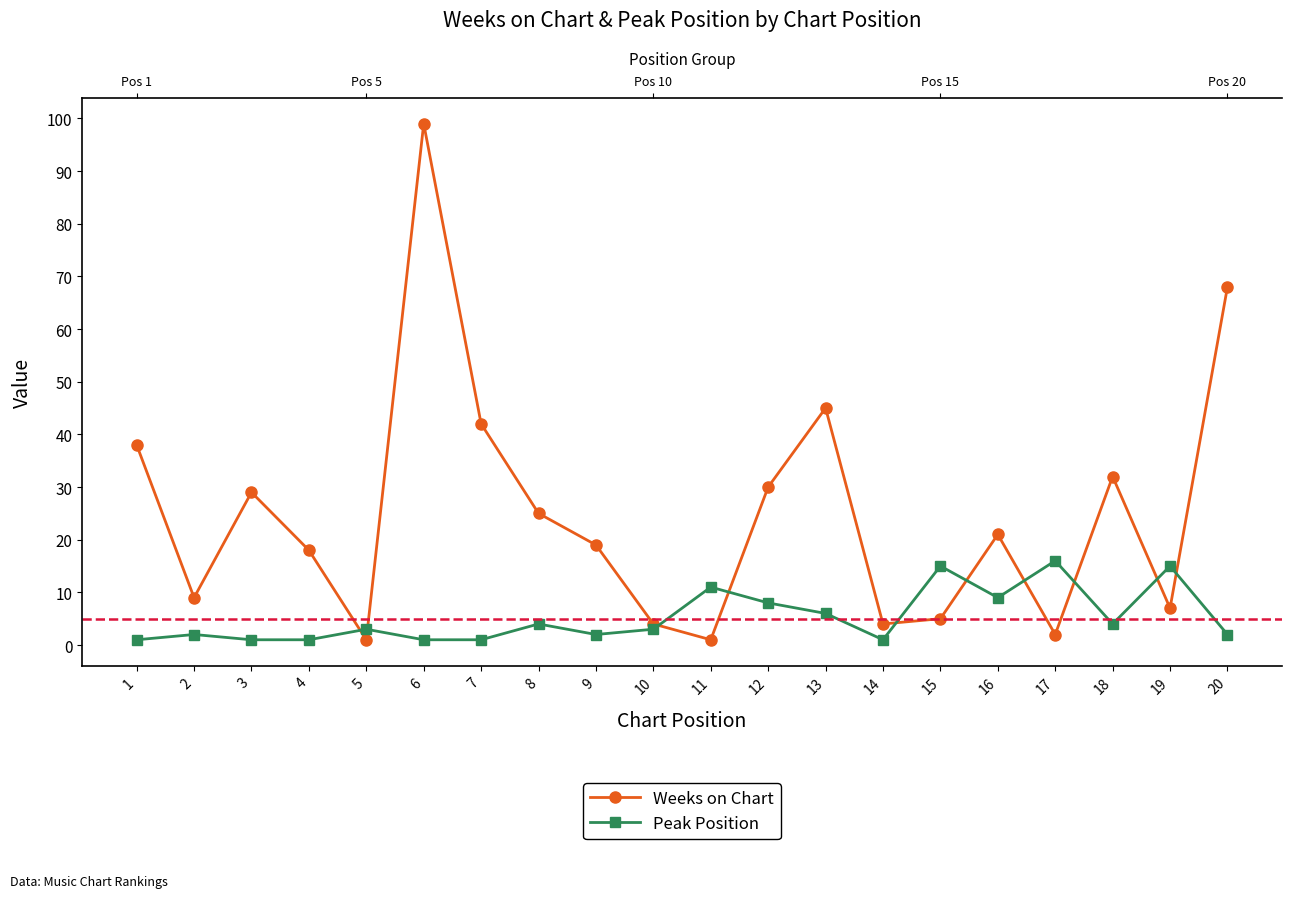

The Weeks on Chart series shows 32 at 18. True or false?

True